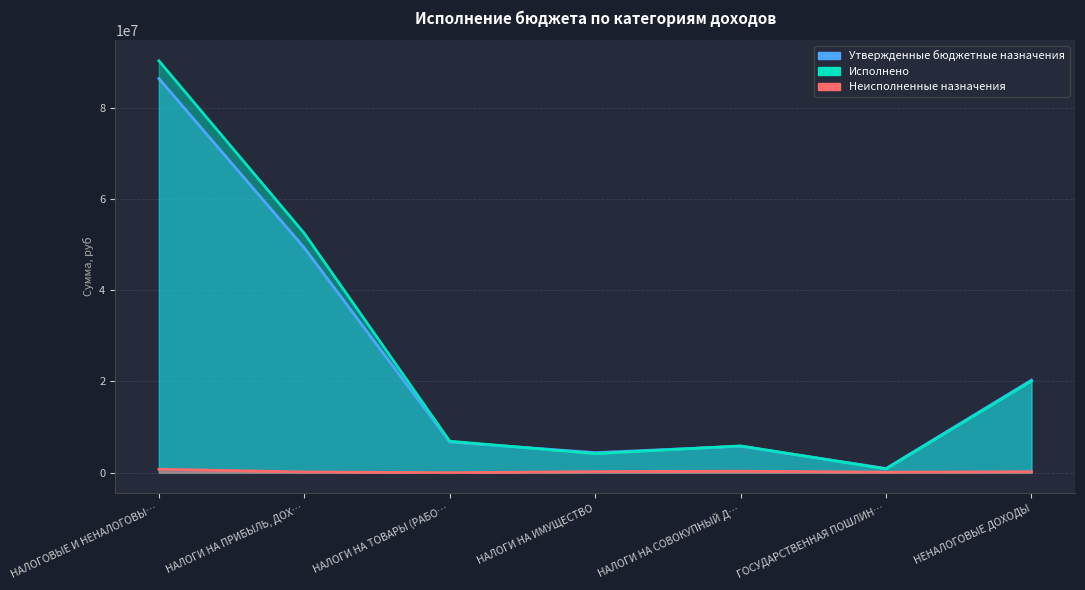

Which has a higher value, НАЛОГИ НА ИМУЩЕСТВО or НАЛОГИ НА ТОВАРЫ (РАБО…?

НАЛОГИ НА ТОВАРЫ (РАБО…